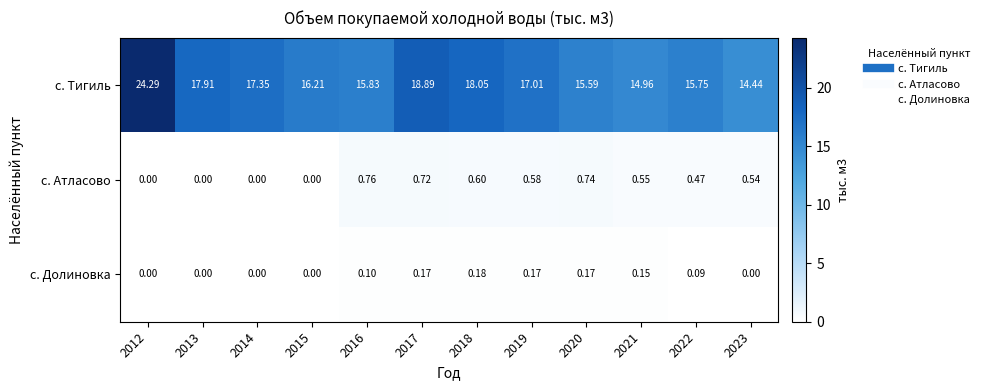

What is the greatest value displayed?

24.3